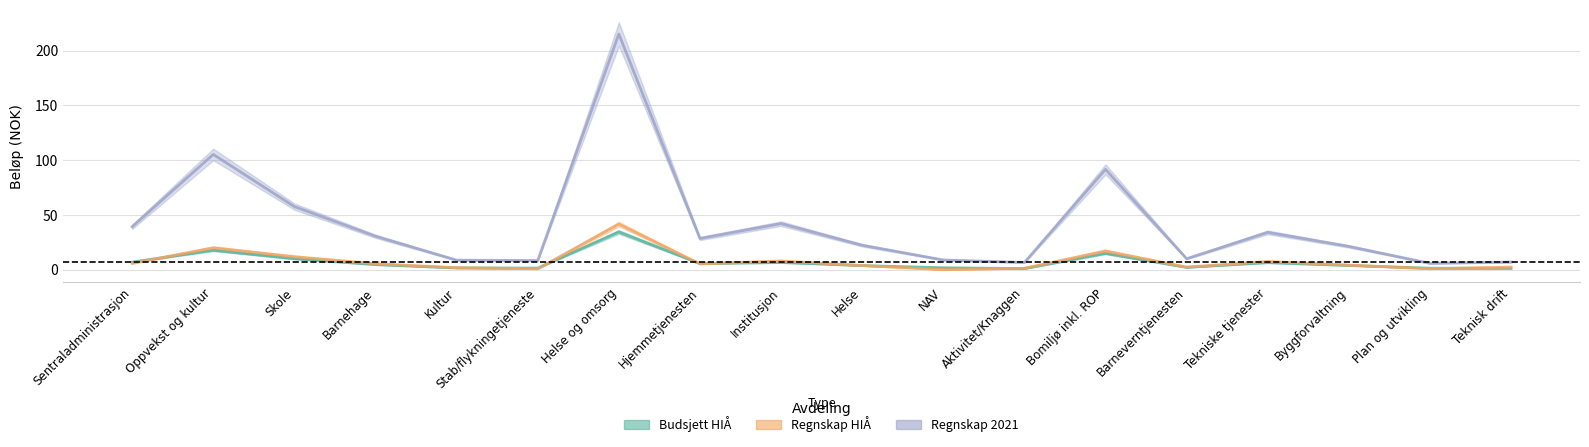

What is the label of the 3rd point from the right?

Byggforvaltning